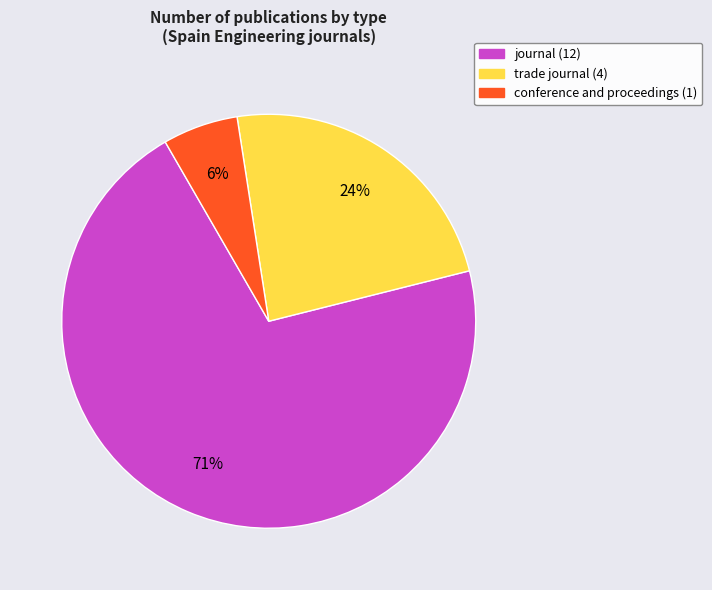

Do trade journal and journal together represent more than half of the pie?

Yes